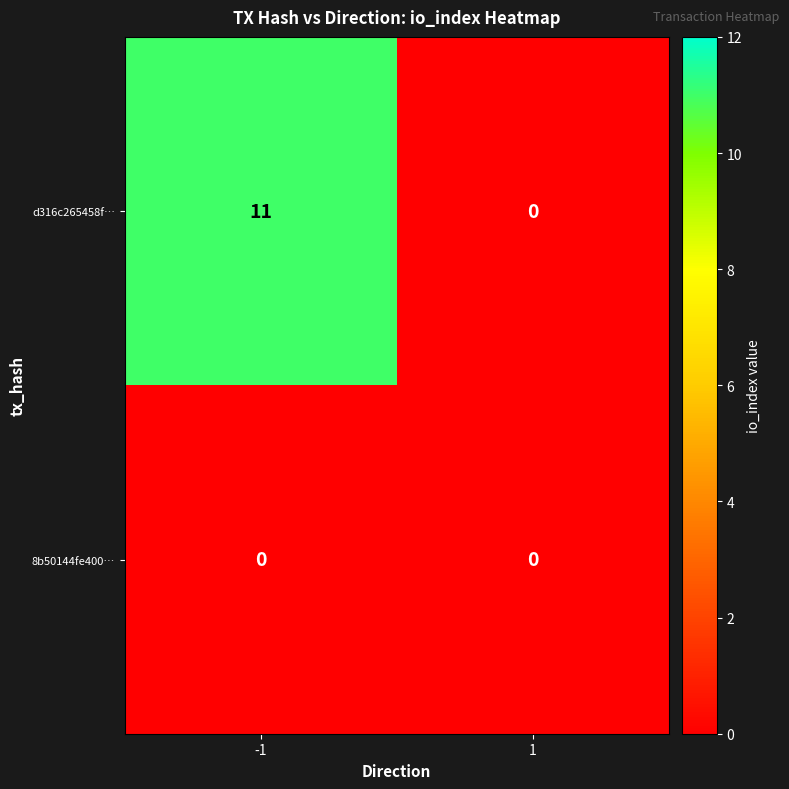

Which series has the largest total across all categories?

d316c265458f…